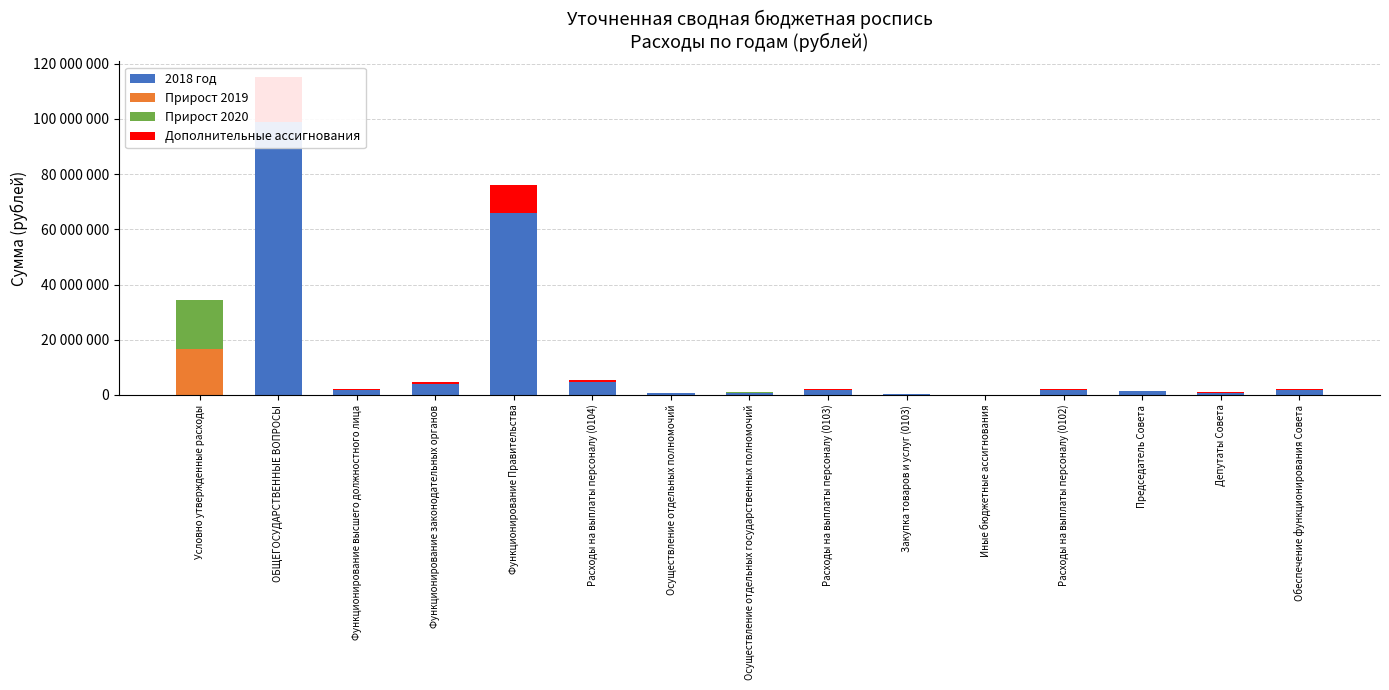

How many positive values does the Дополнительные ассигнования series have?

14